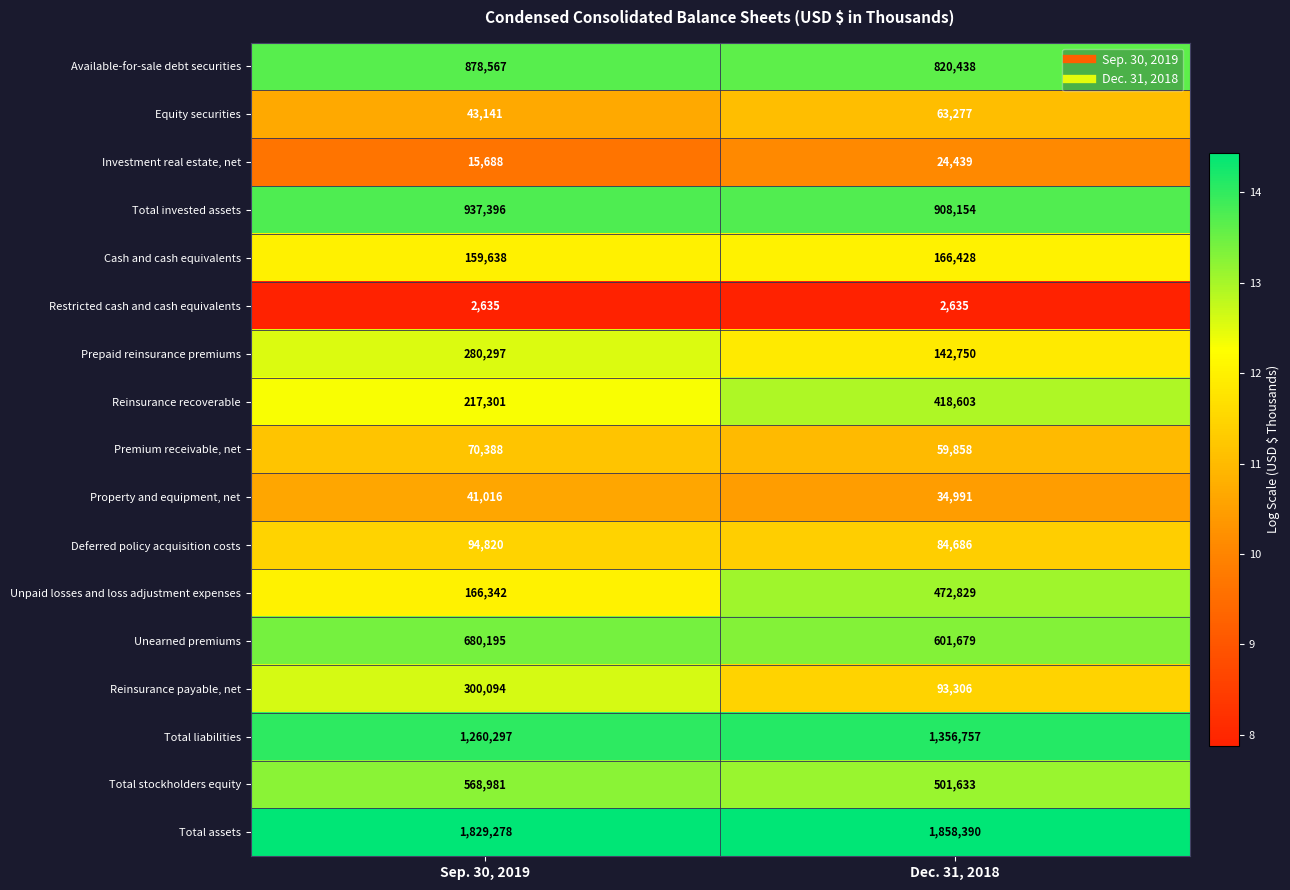

What is the maximum value shown in the chart?

14.4